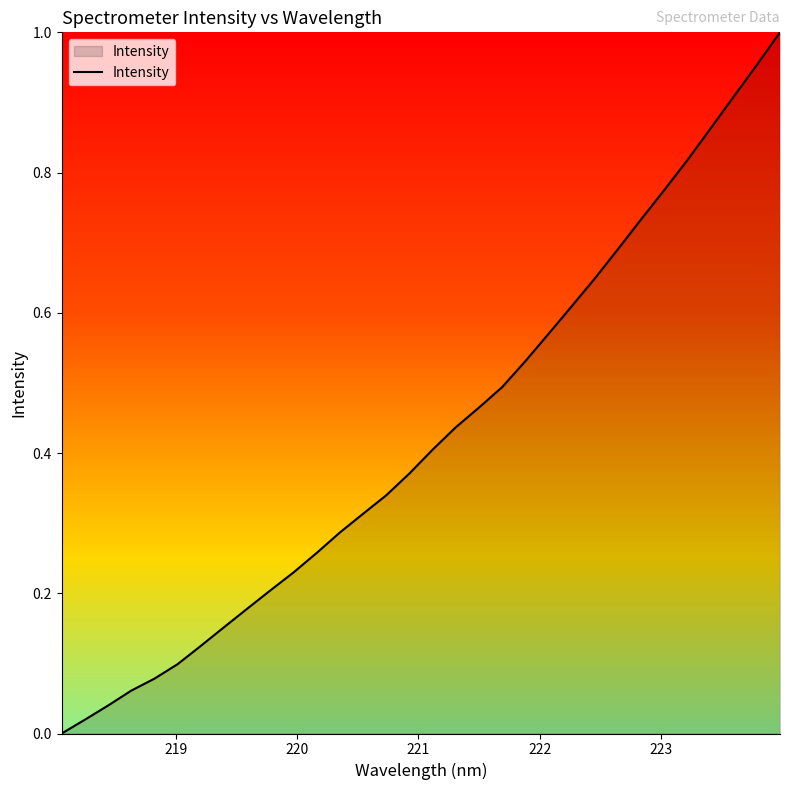

Does the chart display data point markers on the line(s)?

No